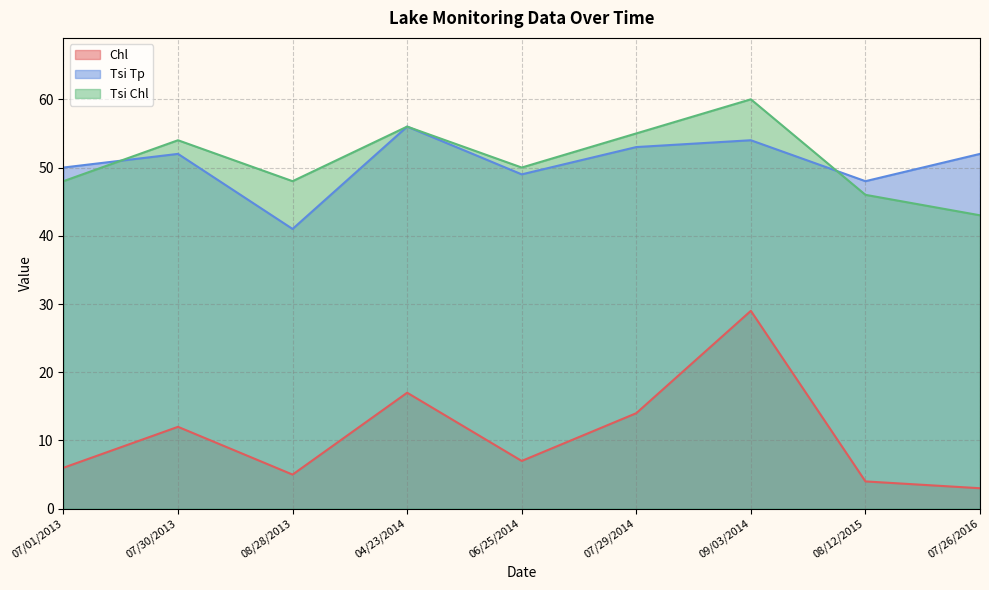

Does the chart have visible grid lines?

Yes